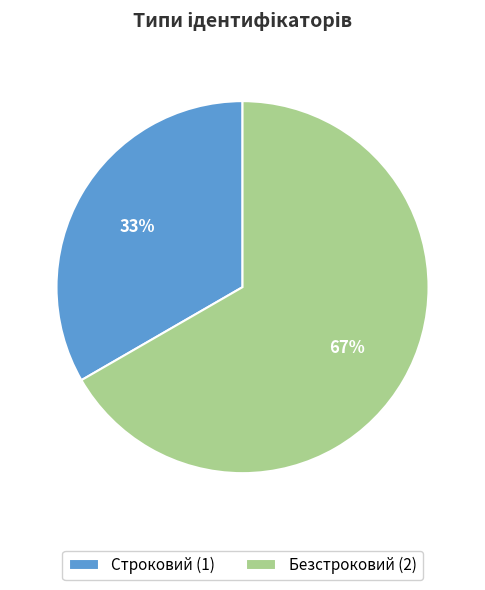

True or false: Безстроковий accounts for 74% of the total.

False